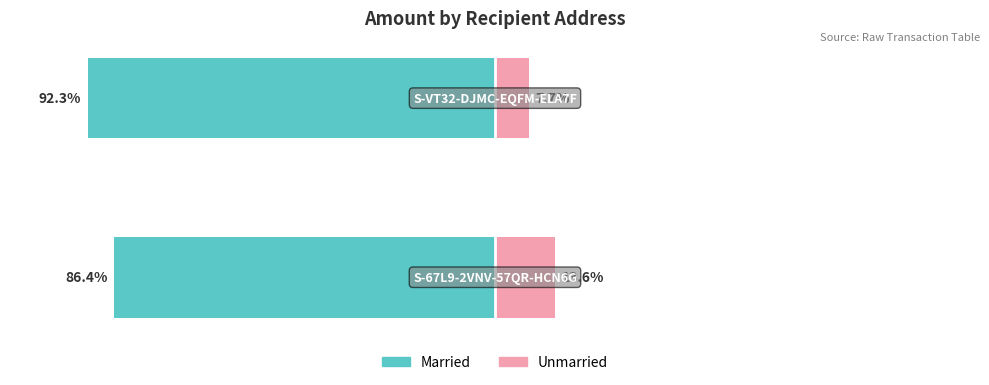

Between 0 and 1, which series saw the biggest shift?

Married